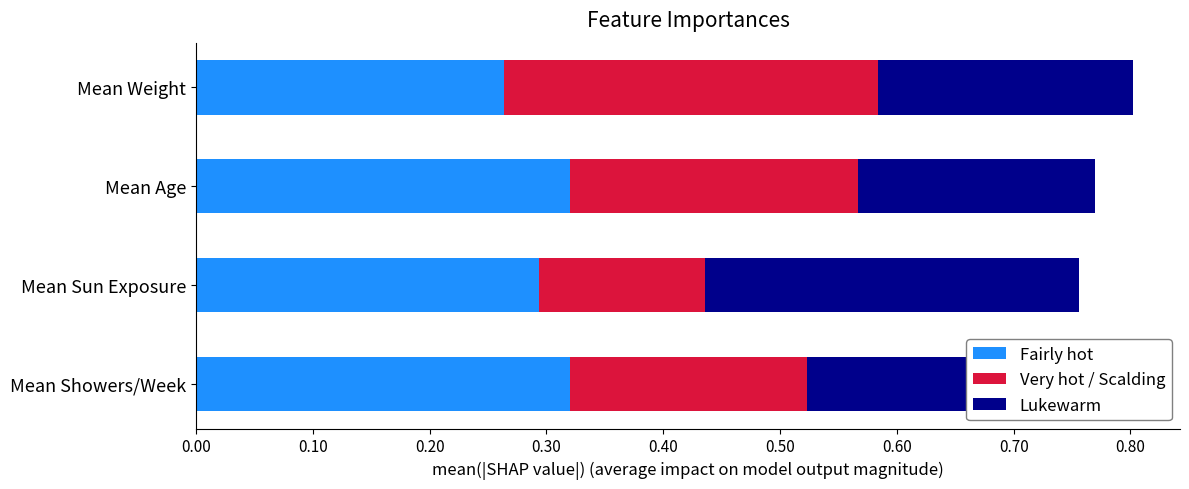

Reading right to left, transcribe all the data shown in this chart.

Fairly hot: 0.3	0.3	0.3	0.3
Very hot / Scalding: 0.3	0.2	0.1	0.2
Lukewarm: 0.2	0.2	0.3	0.2